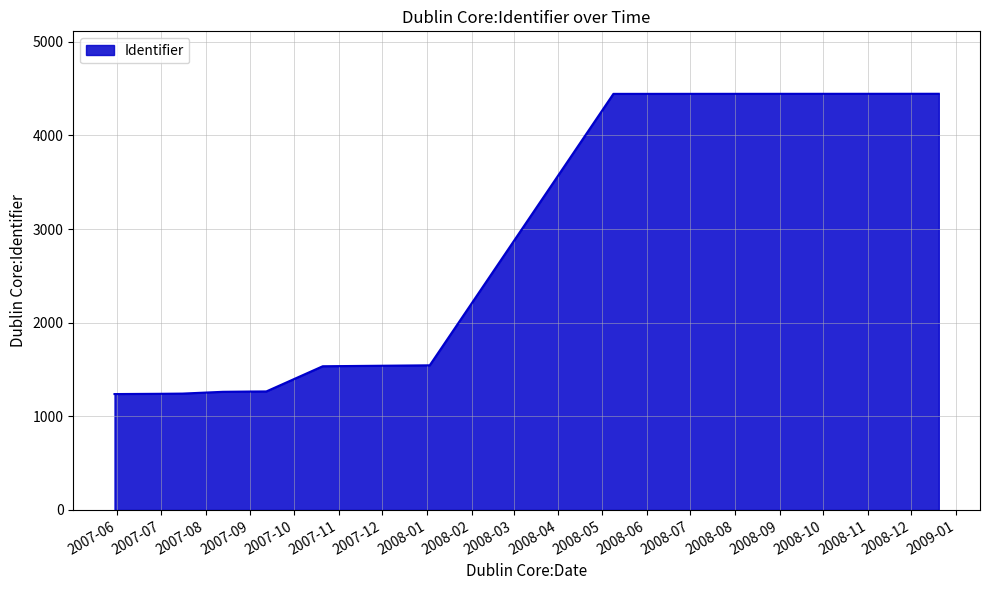

What is the minimum value shown in the chart?

1238